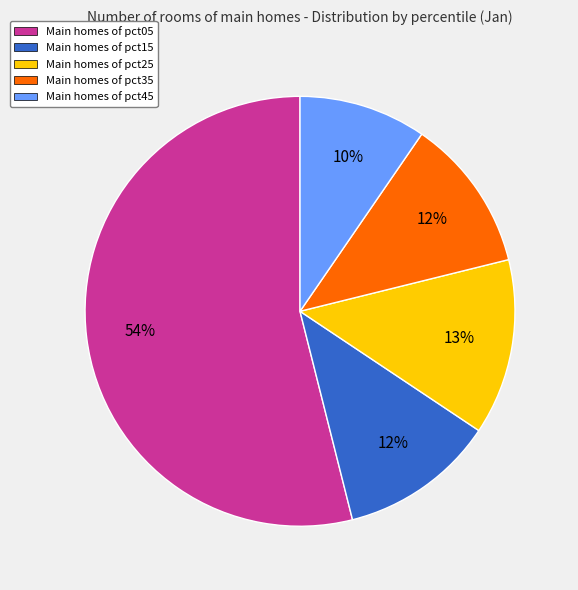

To the nearest percent, what percentage of the pie is Main homes of pct45?

10%